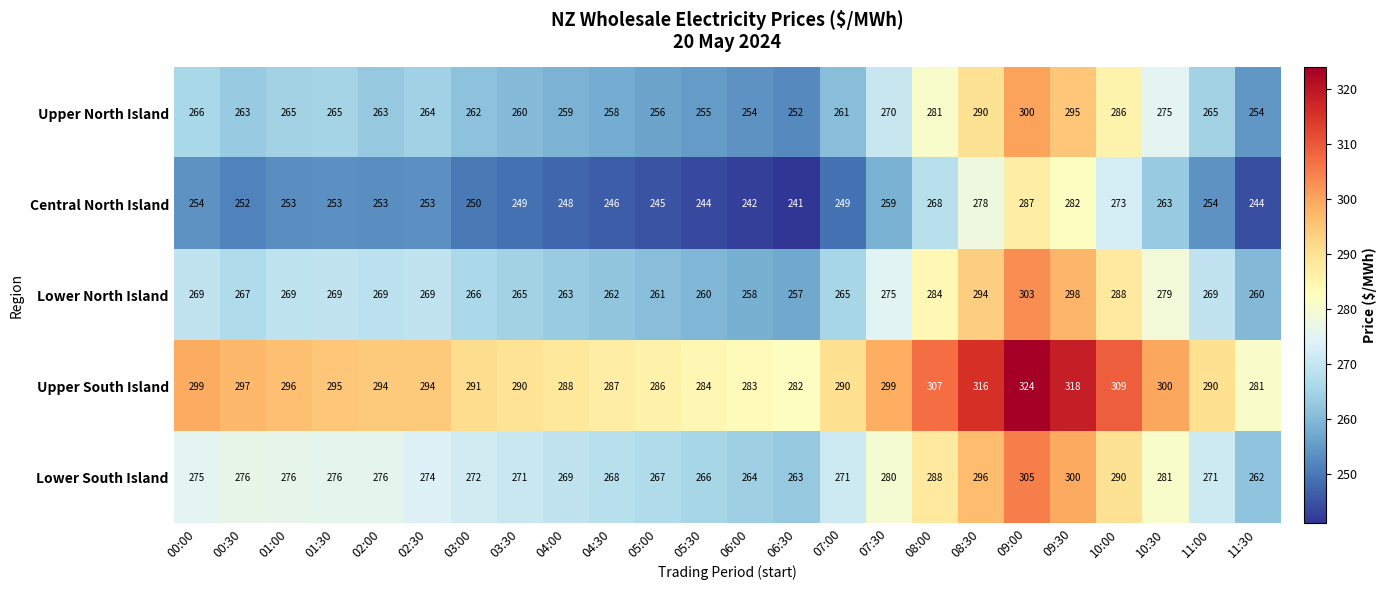

Which series has the largest range (max minus min)?

Upper North Island